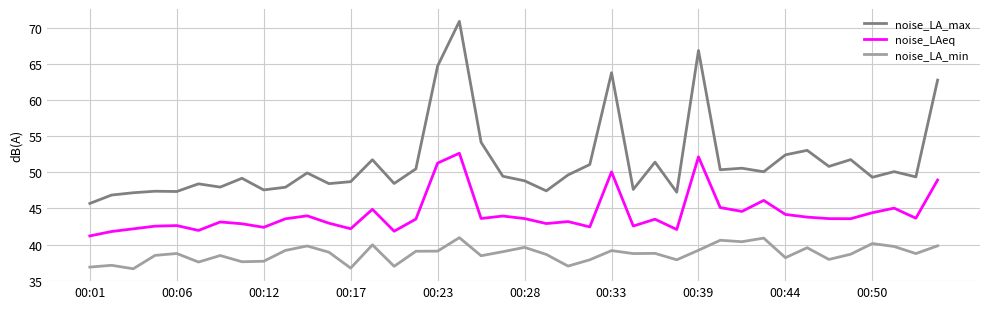

Does the chart have visible grid lines?

Yes